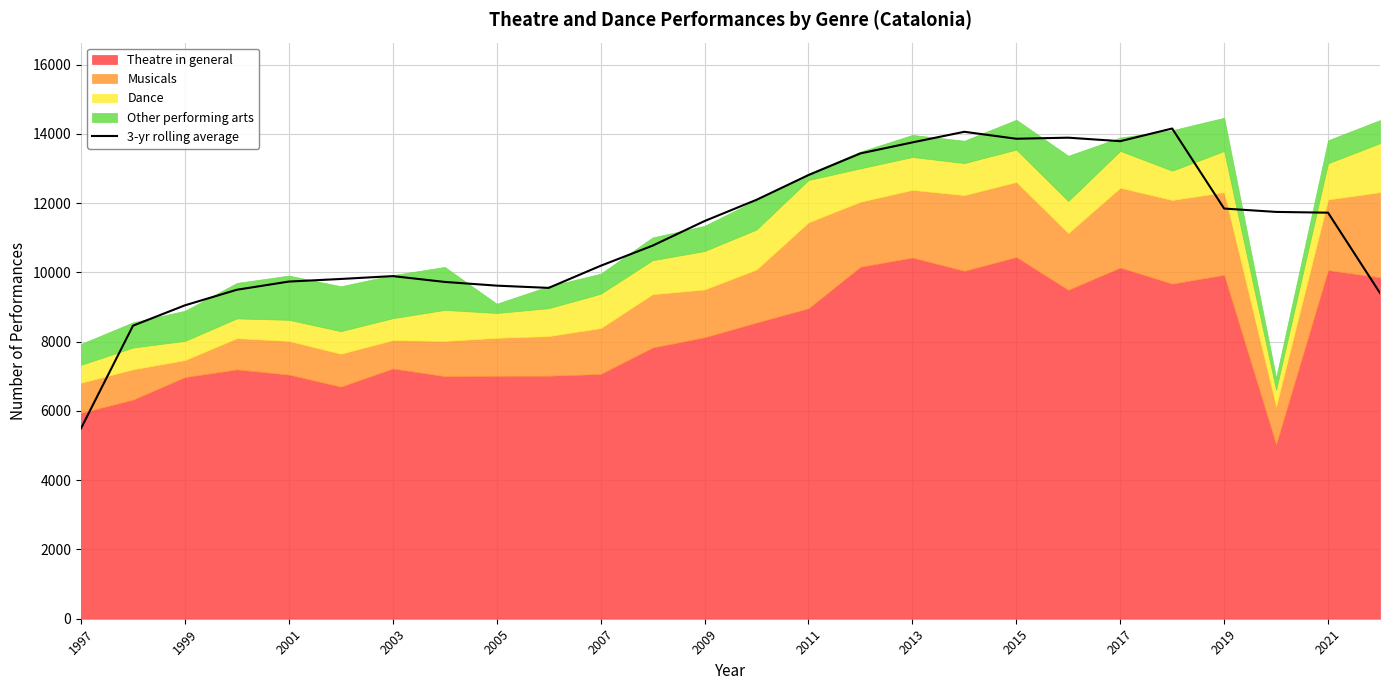

What is the highest value of the 3-yr rolling average series?

14157.7